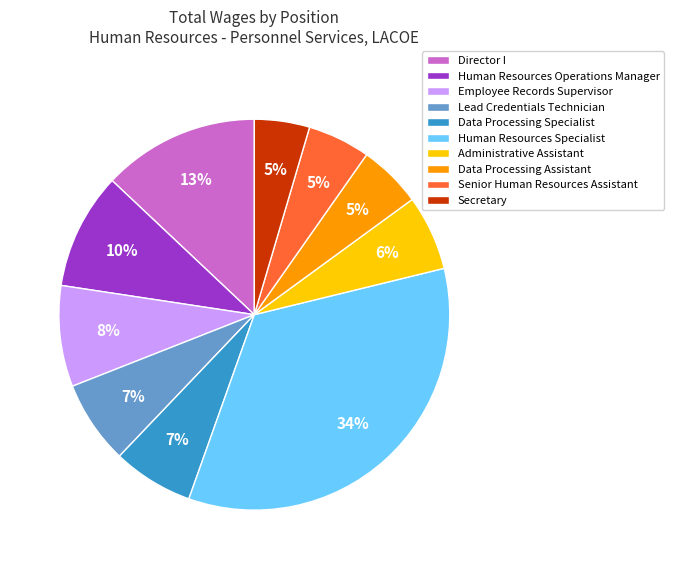

To the nearest percent, what is the combined percentage of Human Resources Specialist and Administrative Assistant?

40%